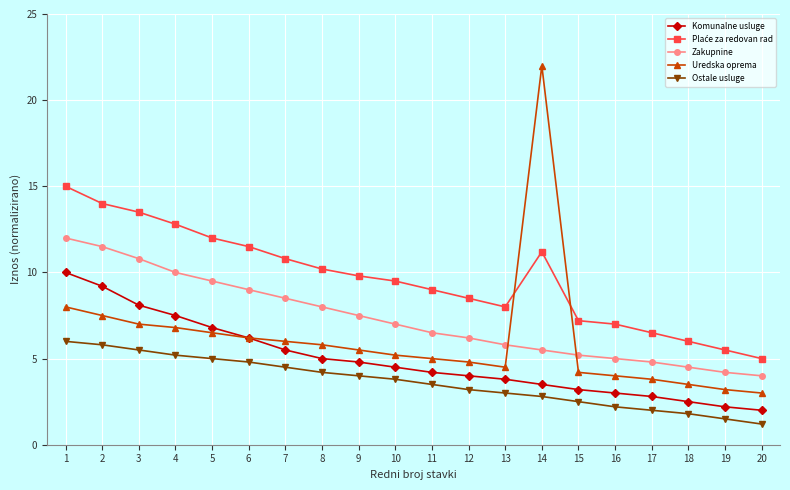

Between 1 and 8, which series saw the biggest shift?

Komunalne usluge